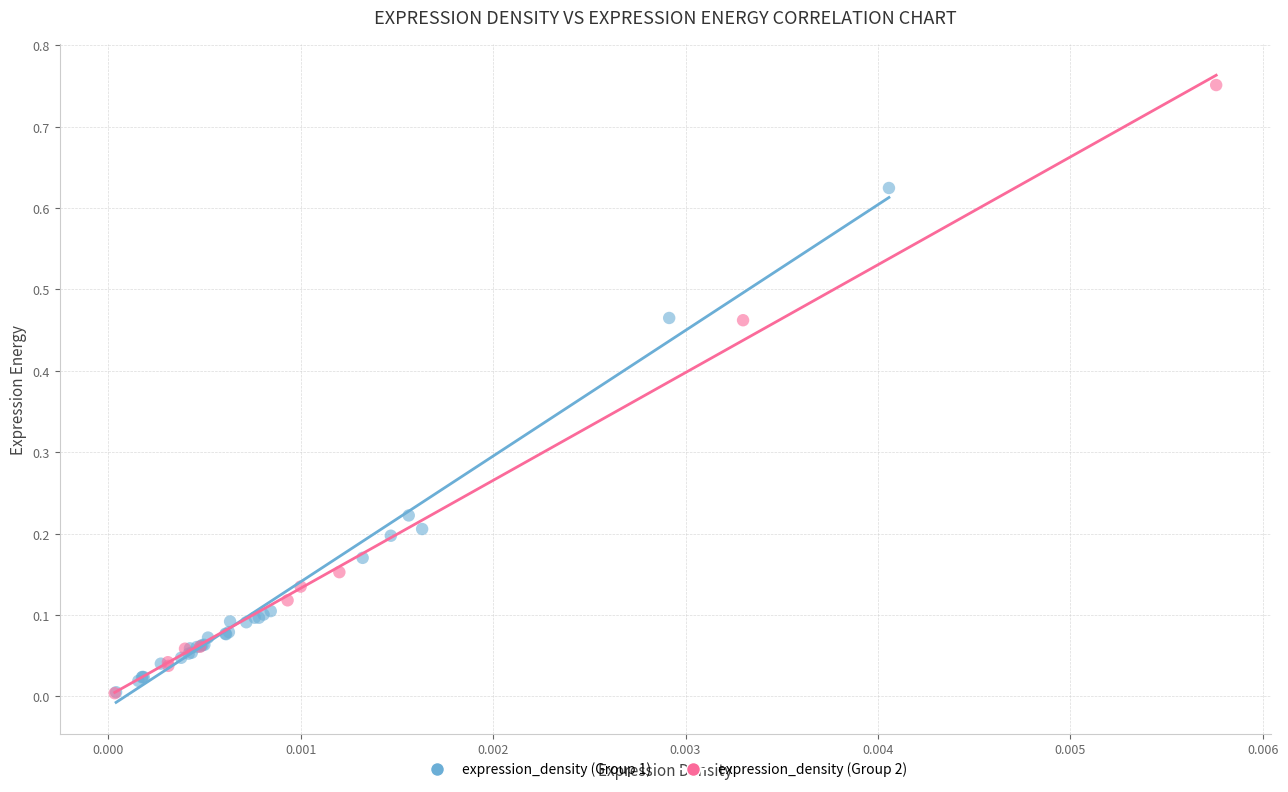

Which series has the largest Y range (max minus min)?

expression_density (Group 2)